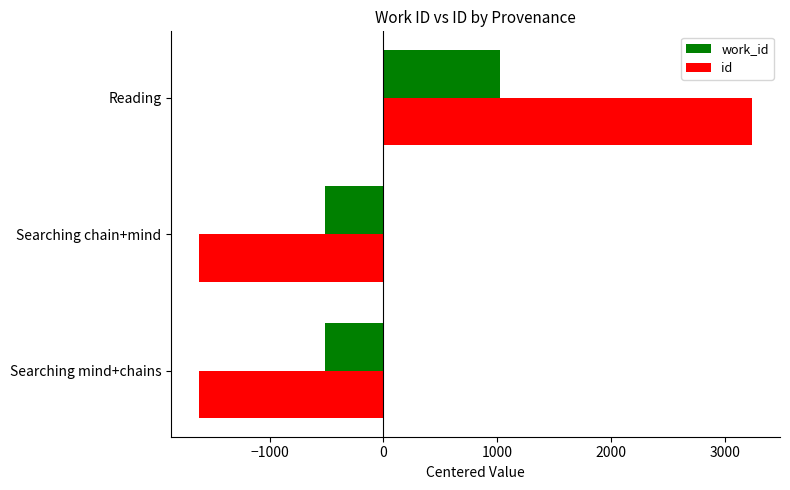

The work_id series shows -213.6 at Searching chain+mind. True or false?

False